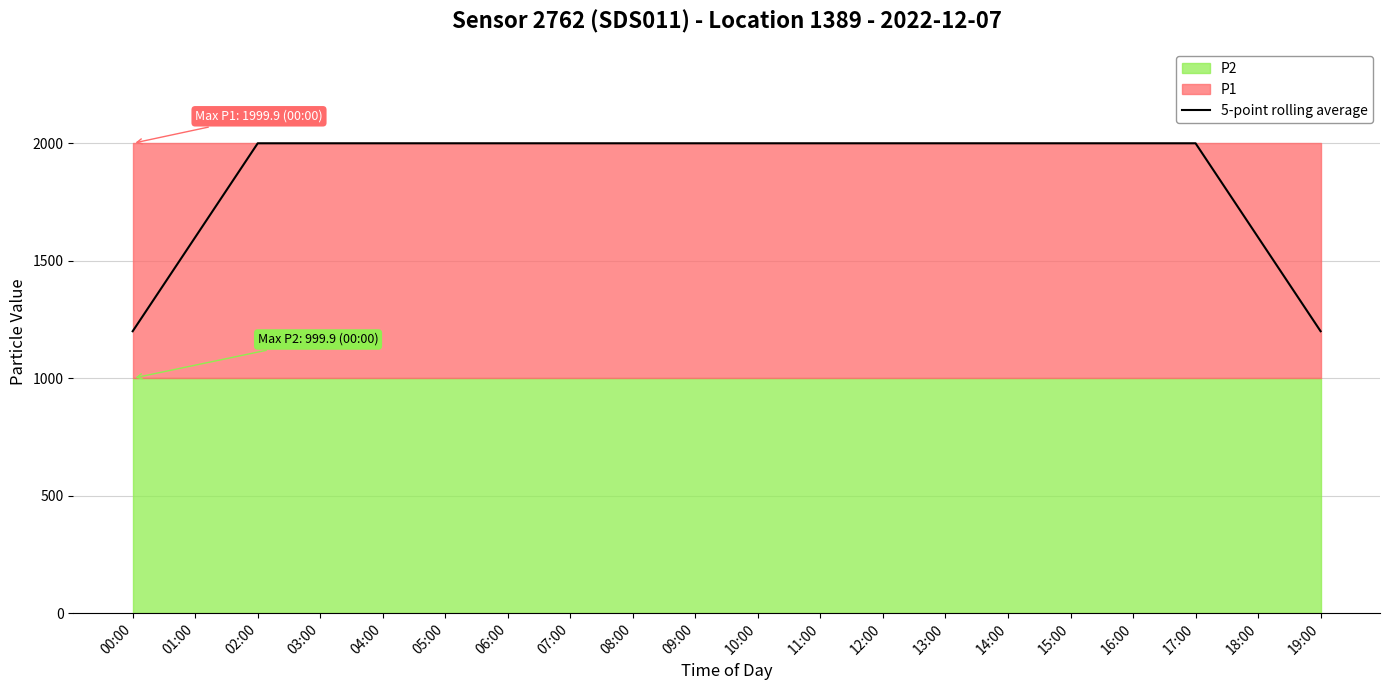

List the labels in order of value, largest first.

02:00, 03:00, 04:00, 05:00, 06:00, 07:00, 08:00, 09:00, 10:00, 11:00, 12:00, 13:00, 14:00, 15:00, 16:00, 17:00, 01:00, 18:00, 00:00, 19:00